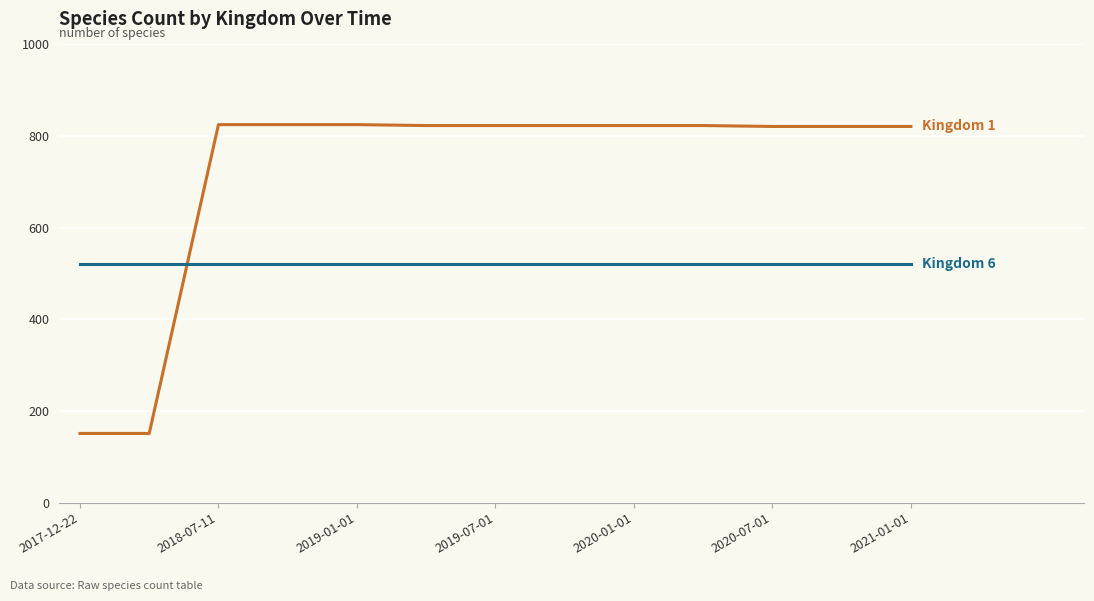

What is the smallest value displayed?

151